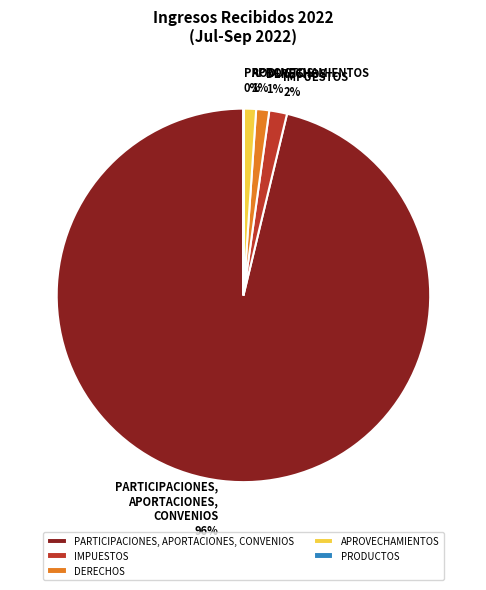

Does any single category account for the majority?

Yes